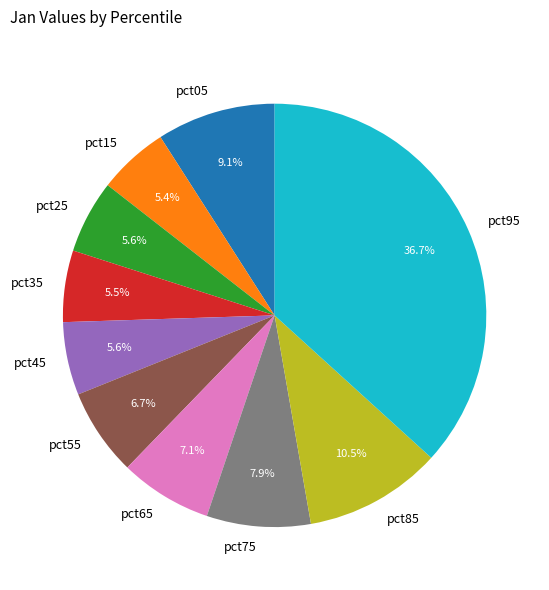

Which slice is the largest?

pct95